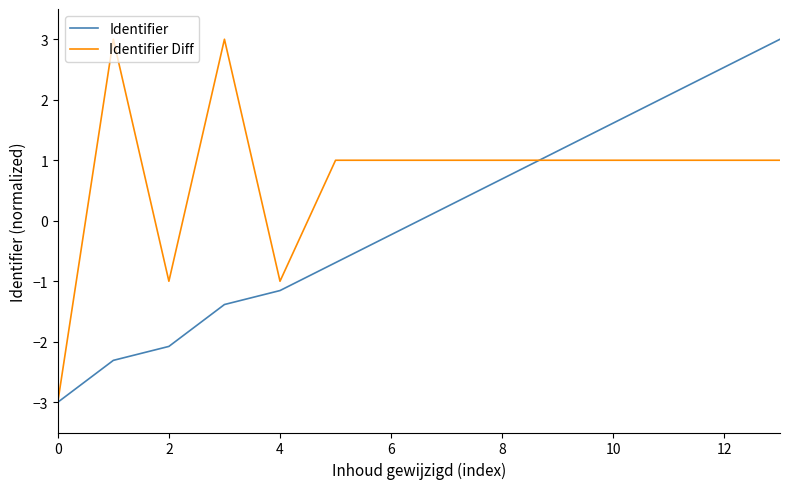

Does the chart display data point markers on the line(s)?

No